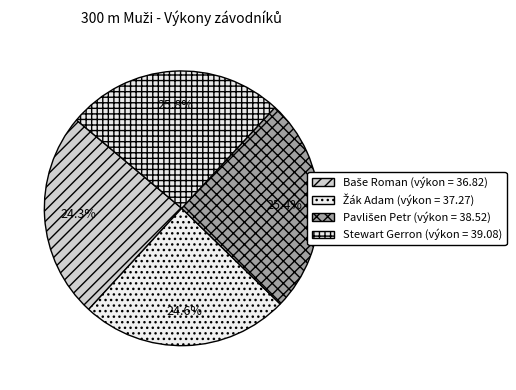

To the nearest percent, what is the difference between the Pavlišen Petr and Baše Roman slice percentages?

1%